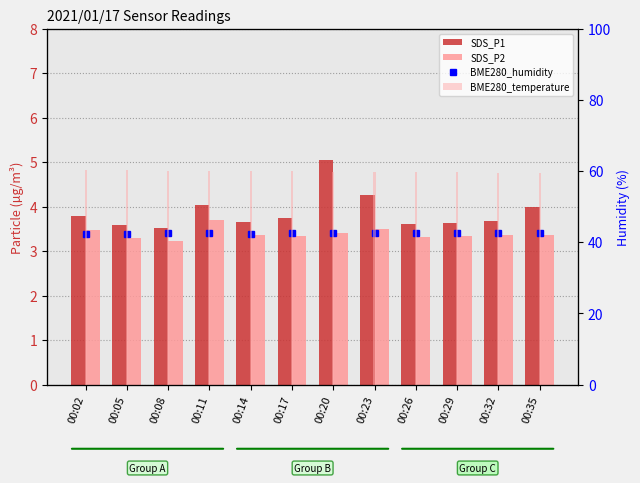

What is the value of the SDS_P1 bar at the 2nd from the left?

3.6